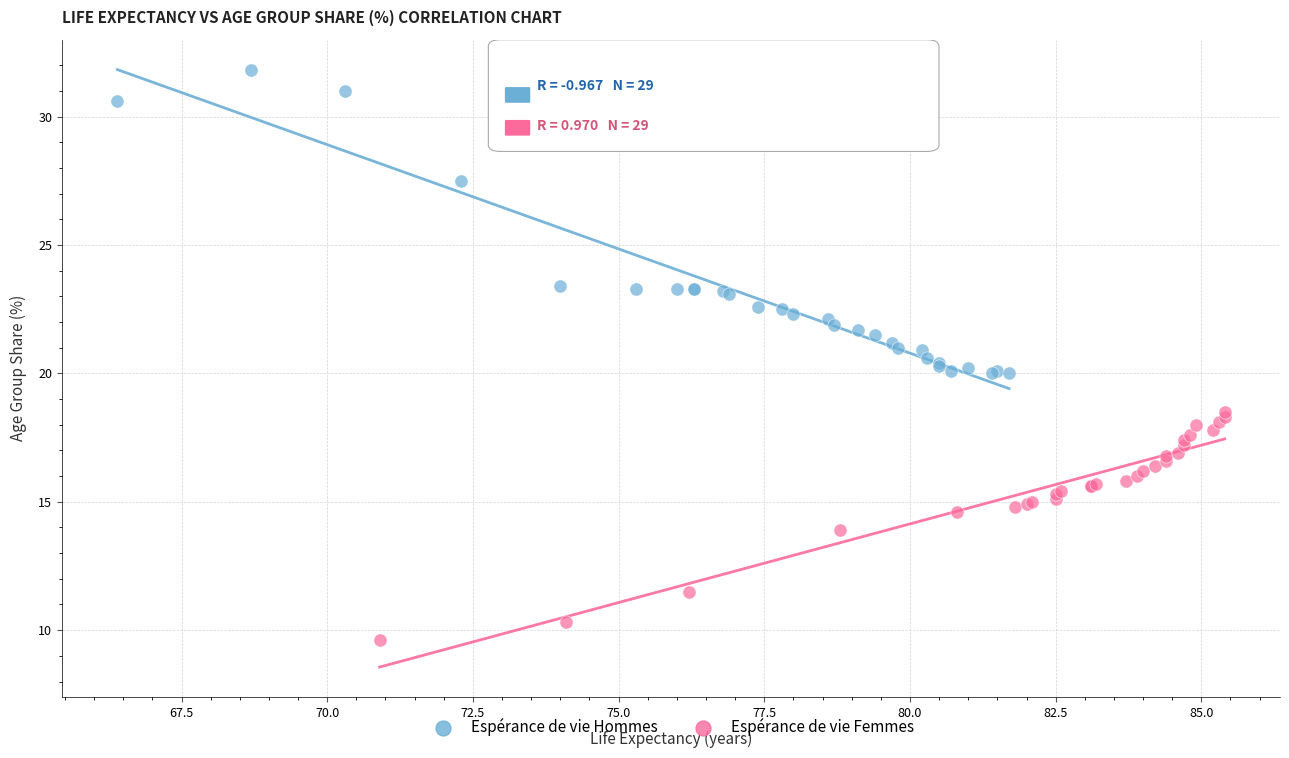

Which series has the largest Y range (max minus min)?

Espérance de vie Hommes